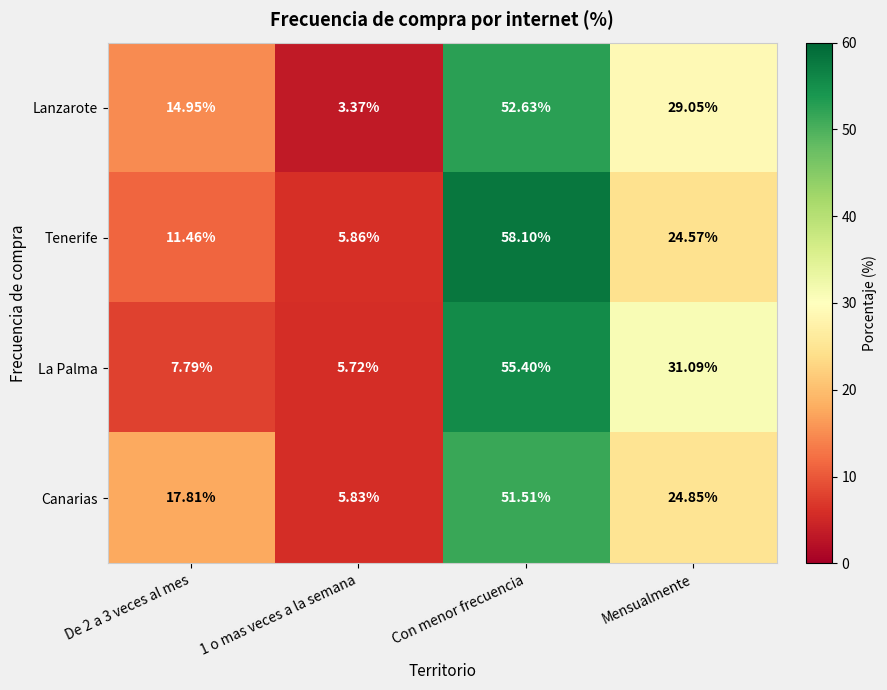

List the series in order of their peak value, highest first.

Tenerife, La Palma, Lanzarote, Canarias